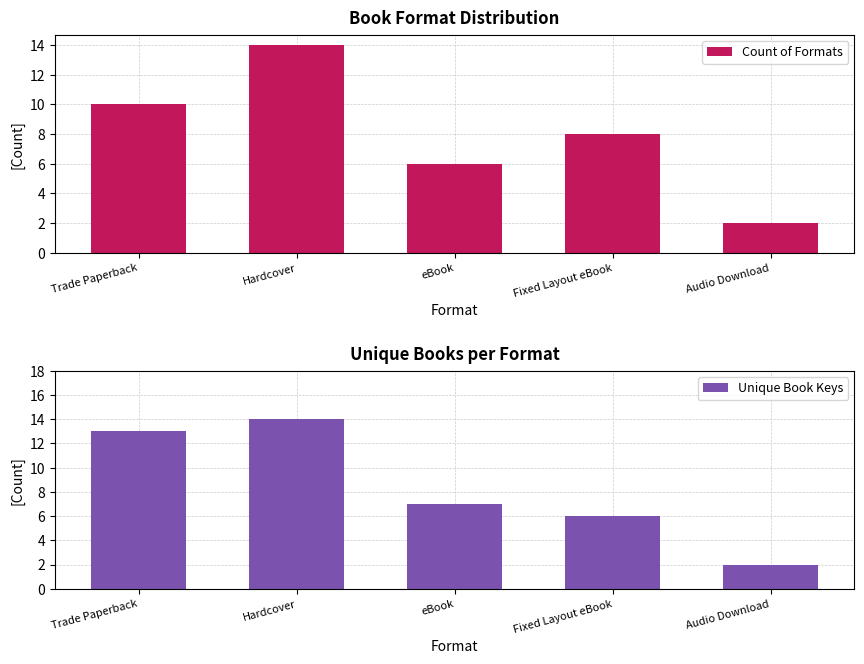

Rank the series by their maximum value, from highest to lowest.

Count of Formats, Unique Book Keys